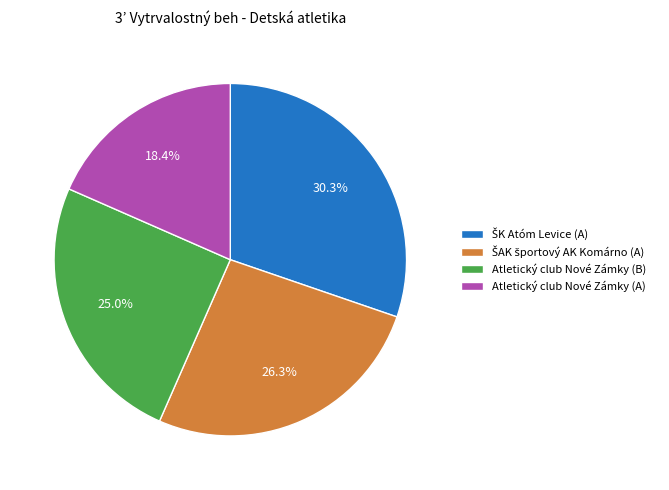

Is there any slice that represents more than half of the pie?

No